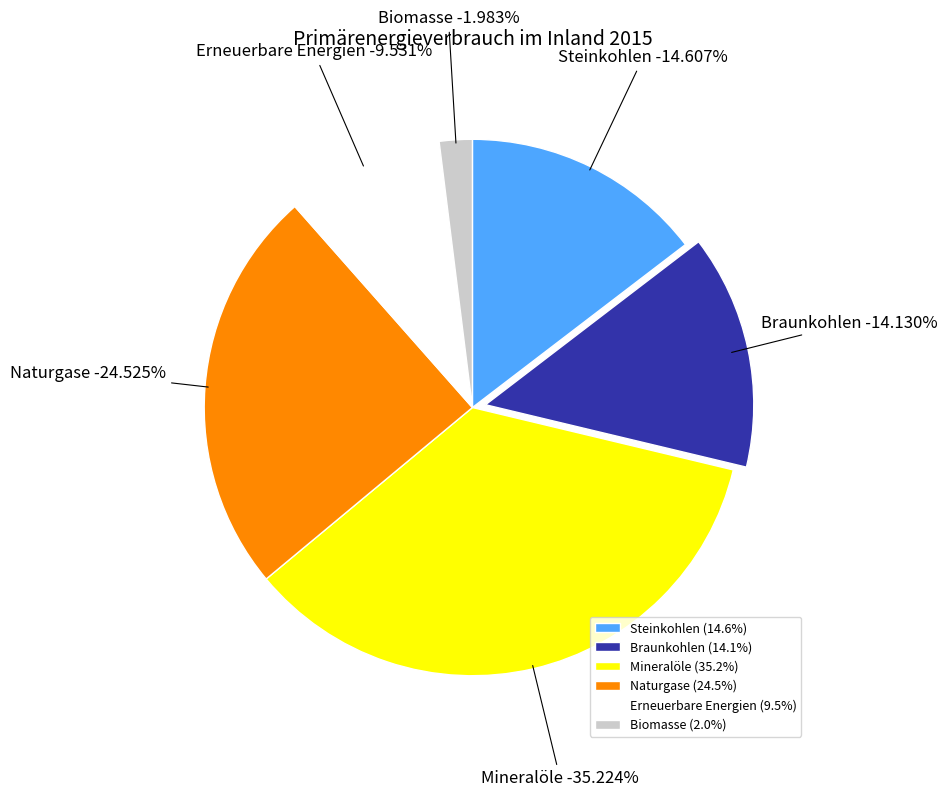

Is it true that Steinkohlen is 9% of the pie?

False